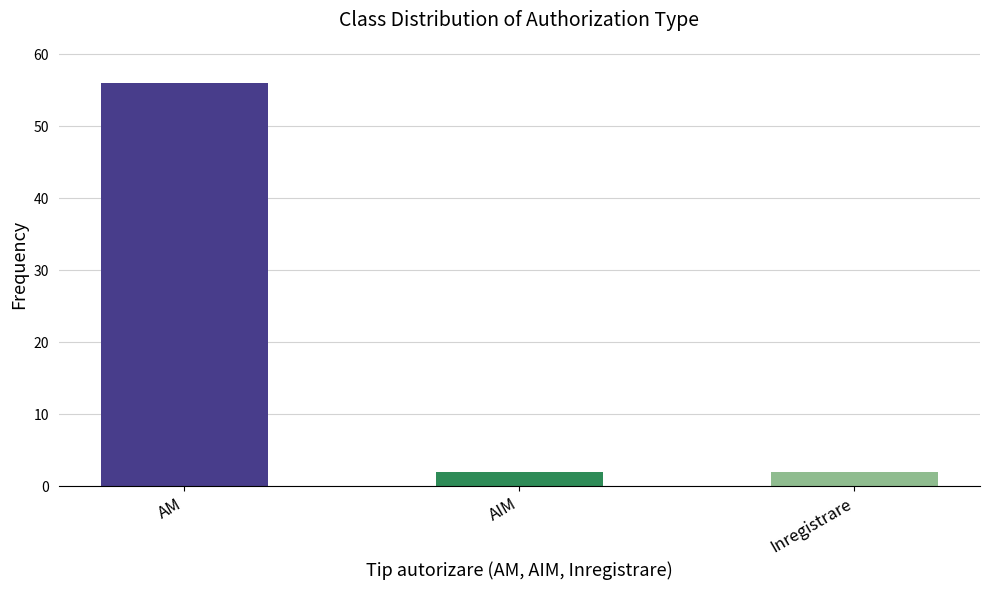

Which label corresponds to the largest value in the chart?

AM